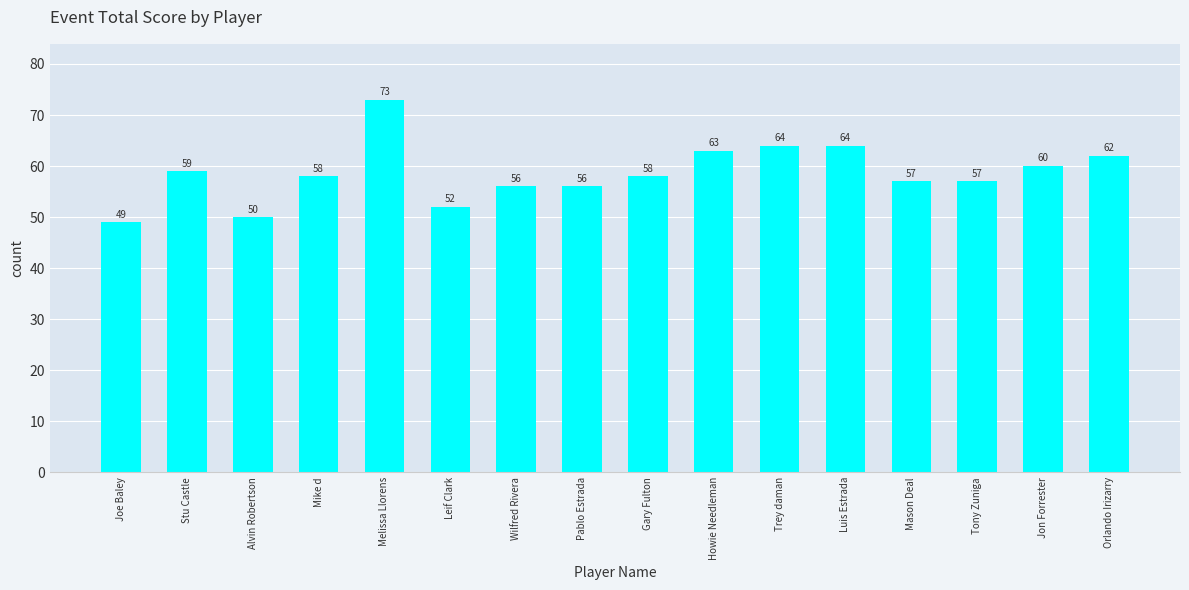

Is it true that the value at Wilfred Rivera is 56?

True